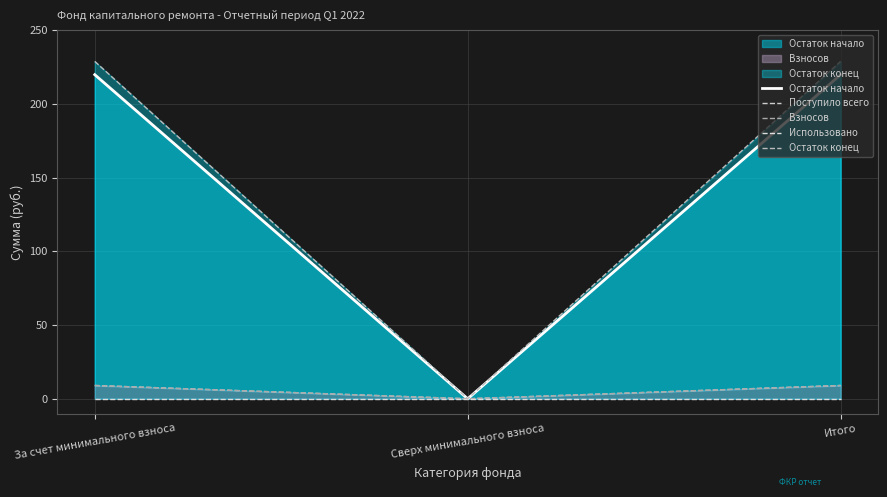

Reading left to right, extract all data points from this chart.

Остаток начало: За счет минимального взноса=219.8	Сверх минимального взноса=0.0	Итого=219.8
Поступило всего: За счет минимального взноса=9.0	Сверх минимального взноса=0.0	Итого=9.0
Взносов: За счет минимального взноса=9.0	Сверх минимального взноса=0.0	Итого=9.0
Использовано: За счет минимального взноса=0.0	Сверх минимального взноса=0.0	Итого=0.0
Остаток конец: За счет минимального взноса=228.8	Сверх минимального взноса=0.0	Итого=228.8